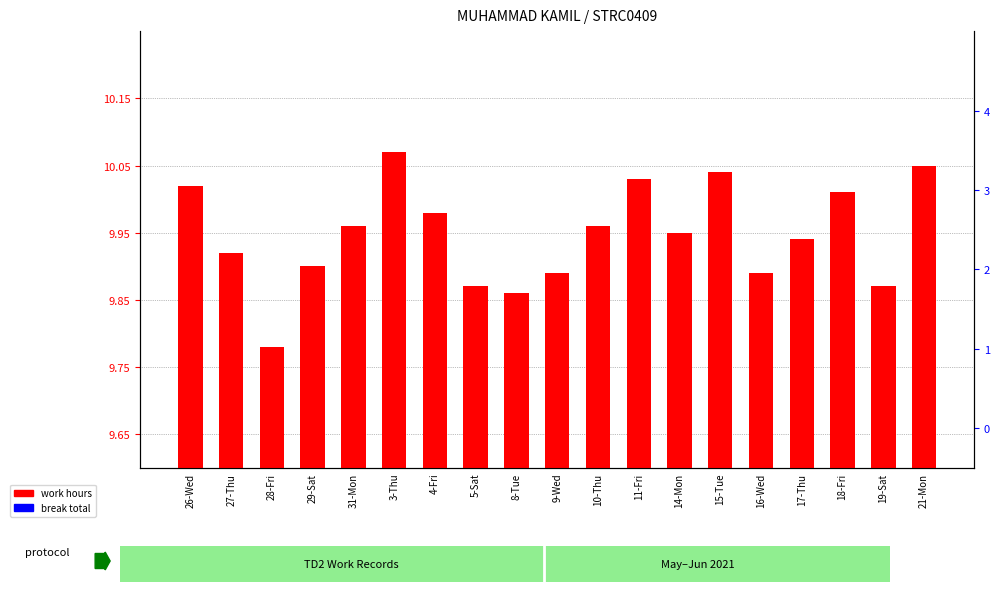

Reading left to right, list all the values displayed in this chart.

work hours: 26-Wed=10.0	27-Thu=9.9	28-Fri=9.8	29-Sat=9.9	31-Mon=10.0	3-Thu=10.1	4-Fri=10.0	5-Sat=9.9	8-Tue=9.9	9-Wed=9.9	10-Thu=10.0	11-Fri=10.0	14-Mon=9.9	15-Tue=10.0	16-Wed=9.9	17-Thu=9.9	18-Fri=10.0	19-Sat=9.9	21-Mon=10.1
break total: 26-Wed=0.0	27-Thu=0.0	28-Fri=0.0	29-Sat=0.0	31-Mon=0.0	3-Thu=0.0	4-Fri=0.0	5-Sat=0.0	8-Tue=0.0	9-Wed=0.0	10-Thu=0.0	11-Fri=0.0	14-Mon=0.0	15-Tue=0.0	16-Wed=0.0	17-Thu=0.0	18-Fri=0.0	19-Sat=0.0	21-Mon=0.0